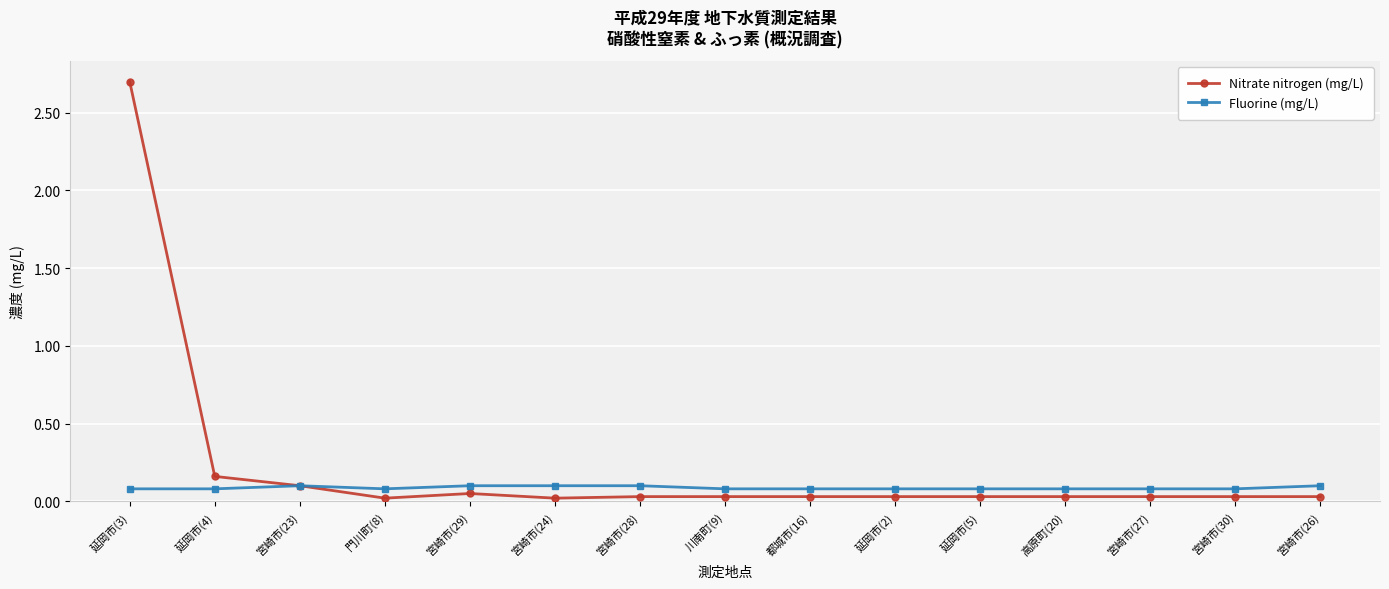

List the series in order of their overall mean, highest first.

Nitrate nitrogen (mg/L), Fluorine (mg/L)